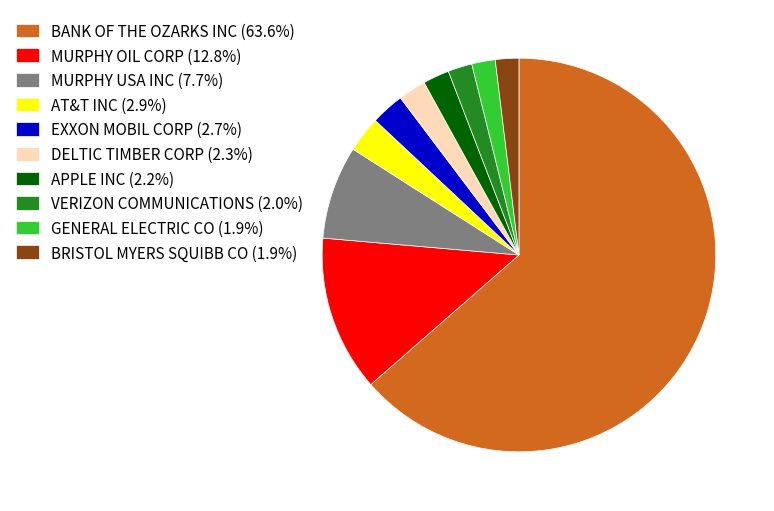

Approximately how many times larger is the value at VERIZON COMMUNICATIONS (2.0%) compared to AT&T INC (2.9%)?

0.7